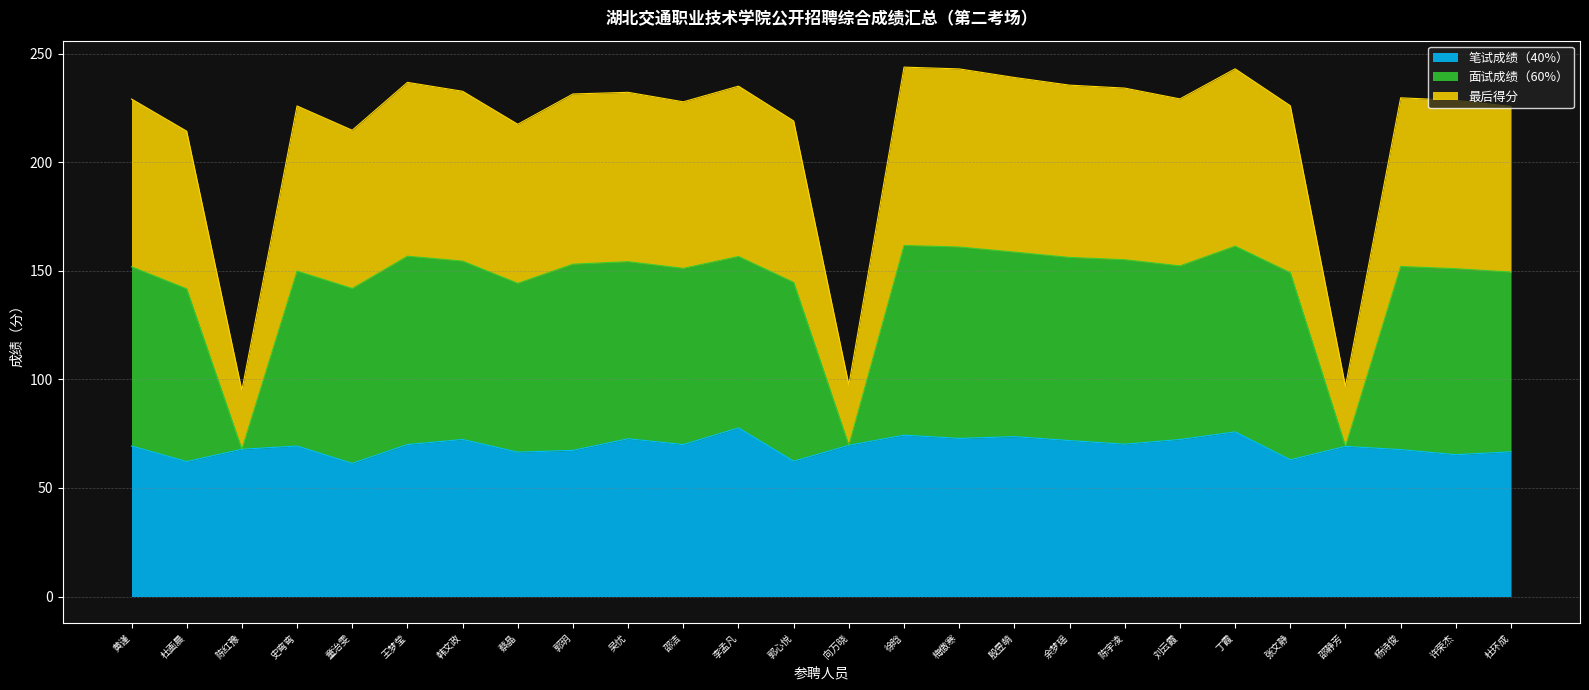

List the series in order of their overall mean, highest first.

面试成绩（60%）, 最后得分, 笔试成绩（40%）